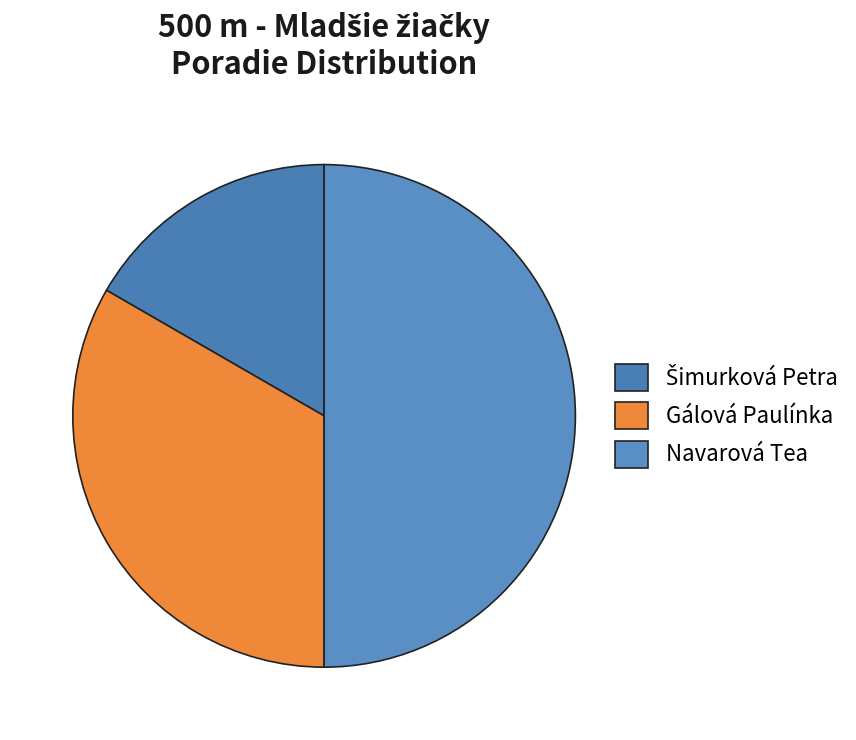

Rank the categories by value from highest to lowest.

Navarová Tea, Gálová Paulínka, Šimurková Petra